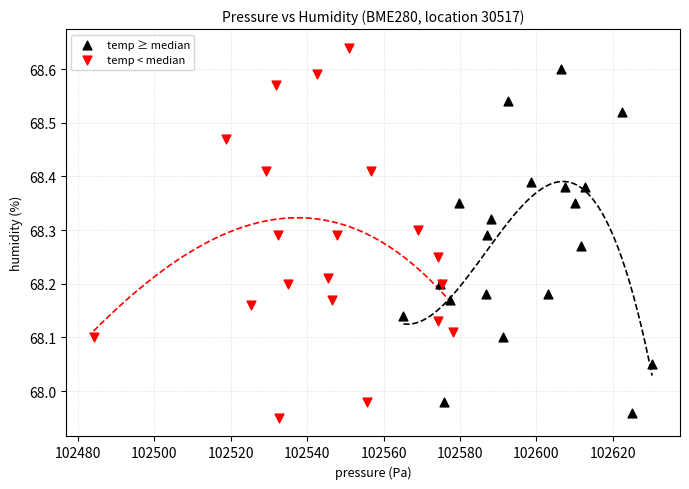

Which series contains the highest Y value?

temp < median